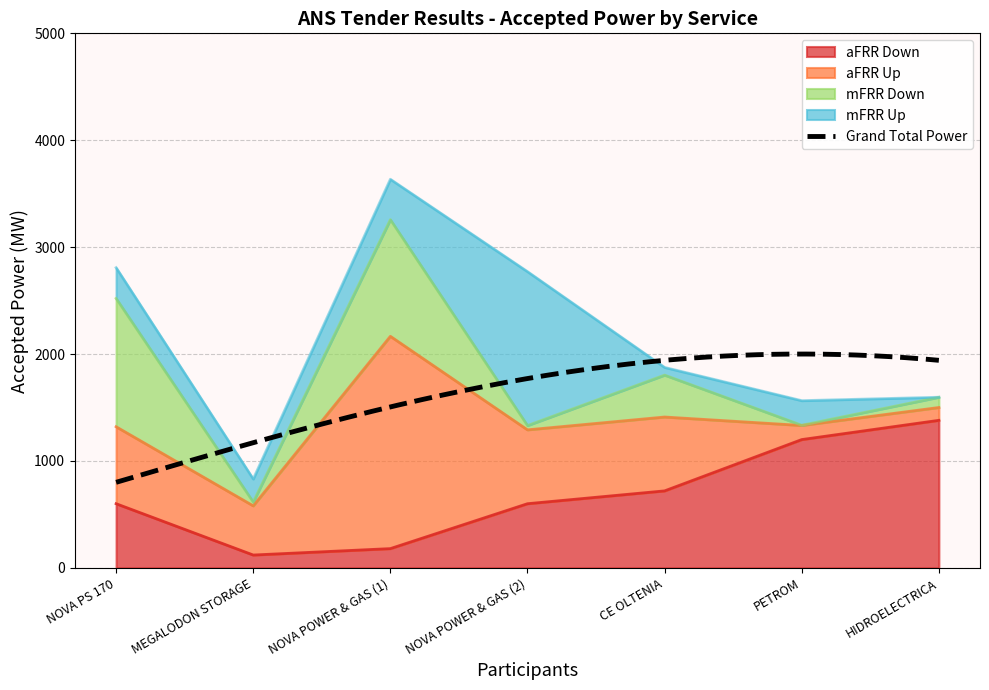

What is the maximum value shown in the chart?

1986